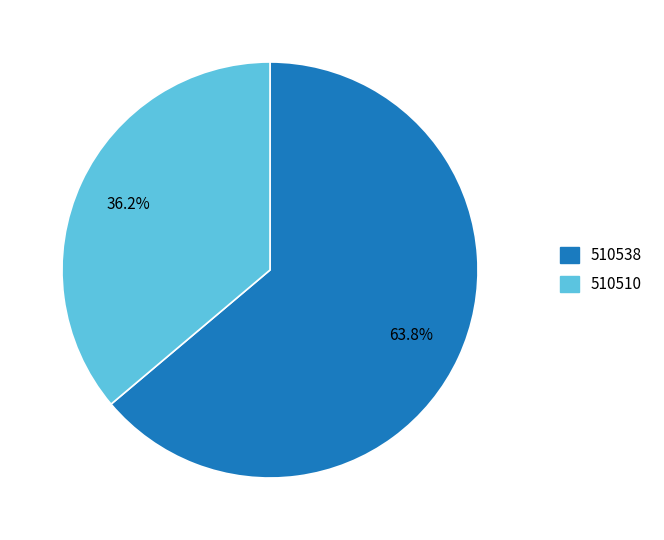

Does 510510 account for over 50% of the chart?

No